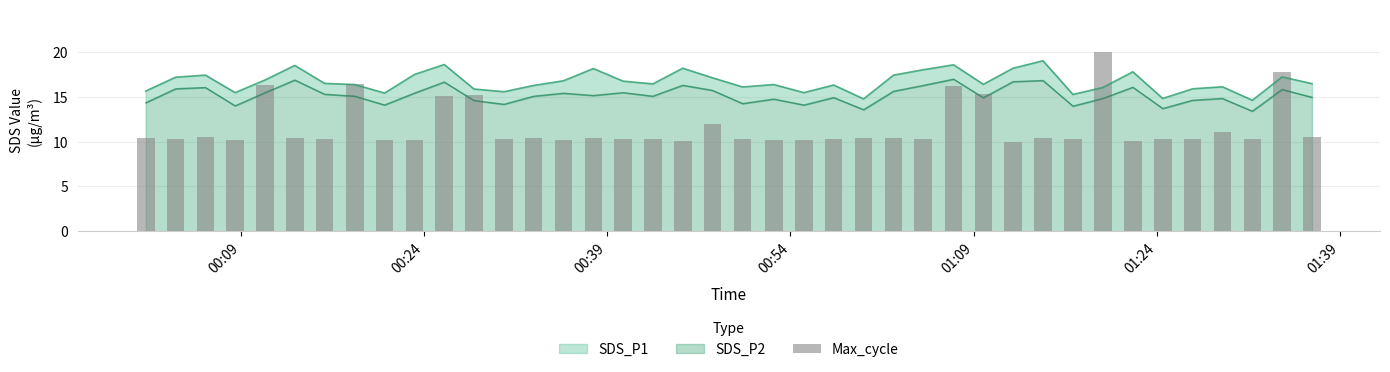

Are the bars horizontal?

No